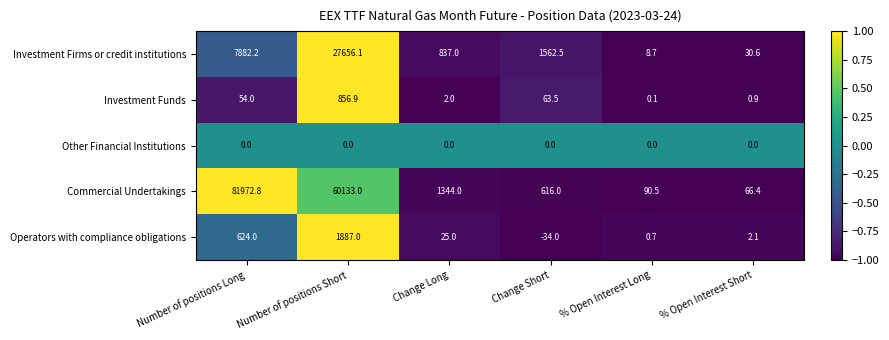

Between Number of positions Short and % Open Interest Short, which series saw the biggest shift?

Commercial Undertakings